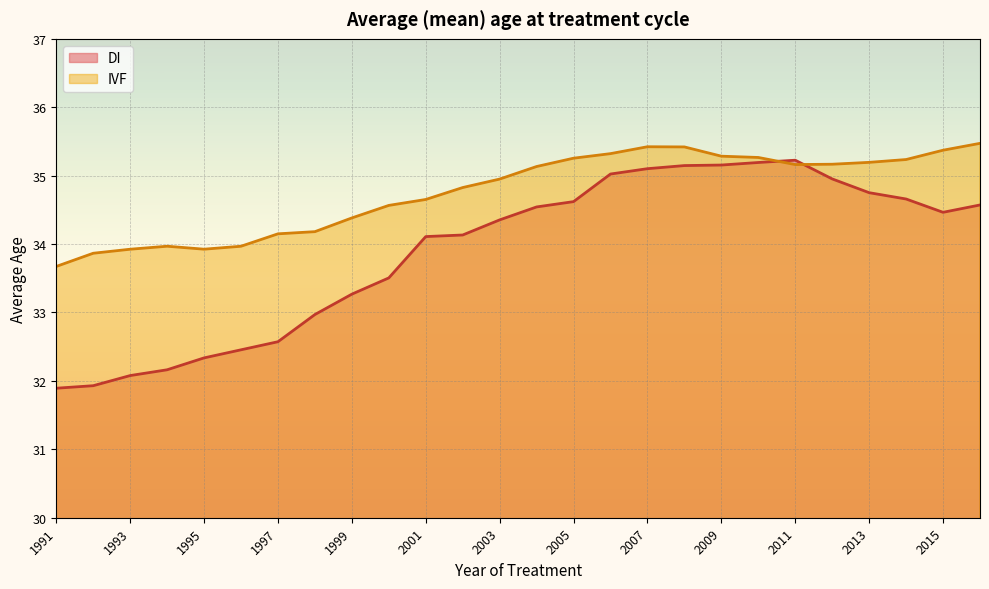

Count the number of categories in the chart.

26